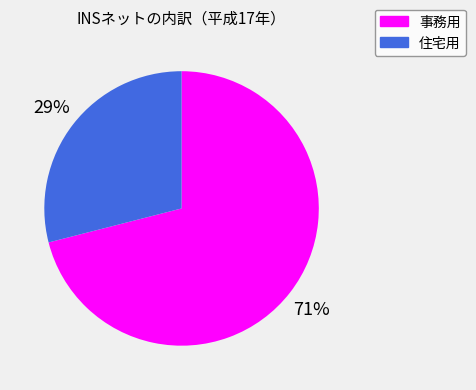

To the nearest percent, what is the difference between the largest and smallest slice percentages?

42%